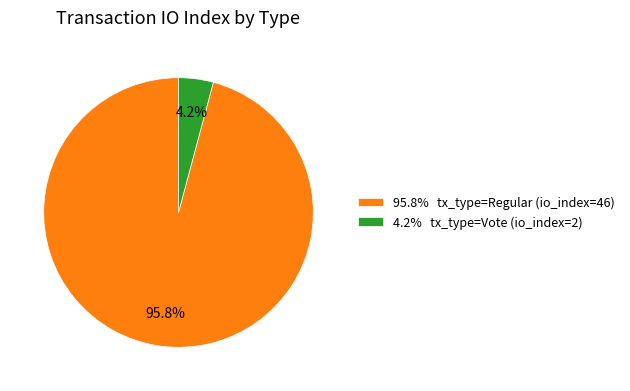

To the nearest percent, what is the average slice percentage?

50%